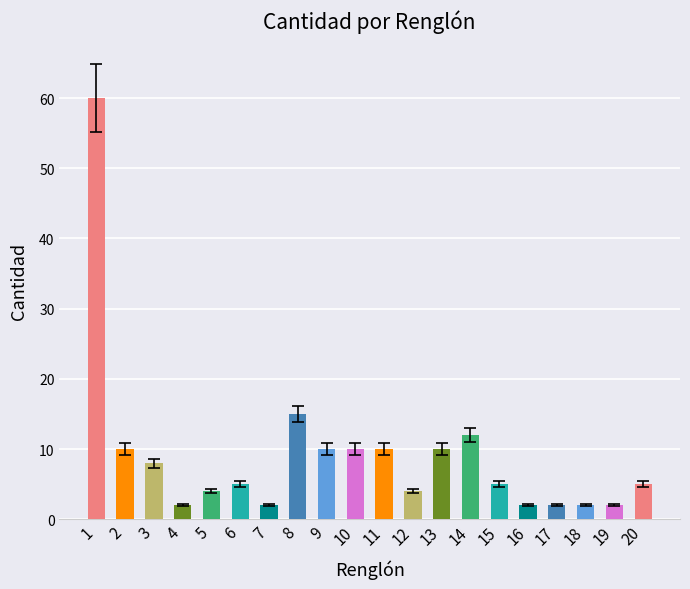

What is the value of the 15th bar from the left?

5